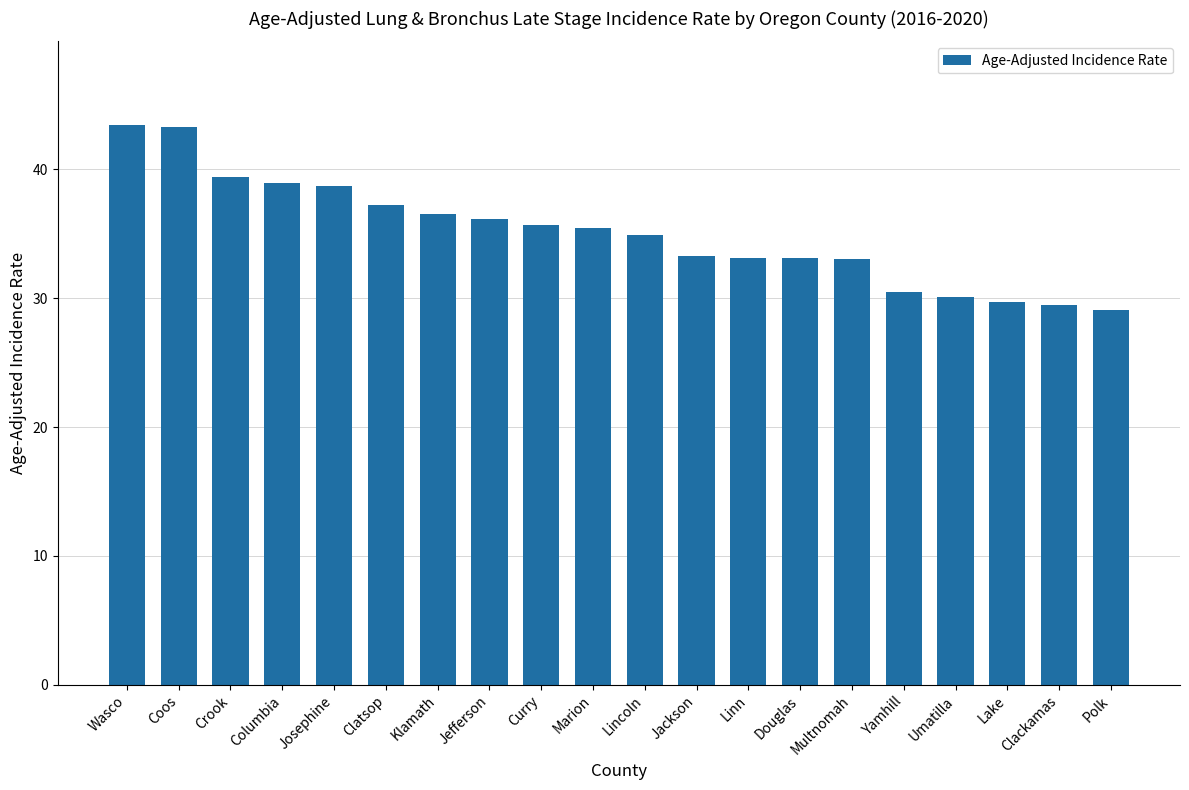

What is the average value?

35.0